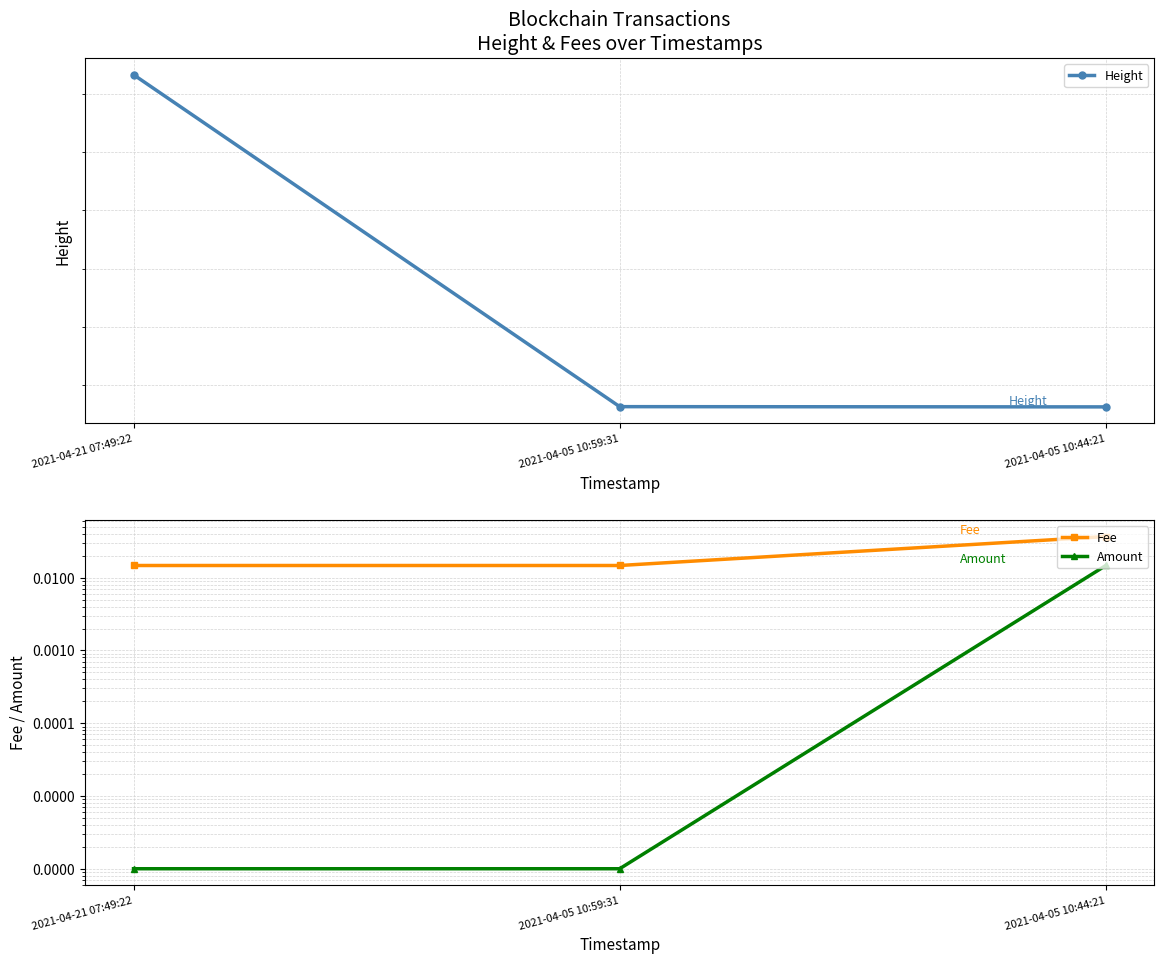

Is the value of Amount at 2021-04-21 07:49:22 greater than the value of Height at 2021-04-05 10:59:31?

No